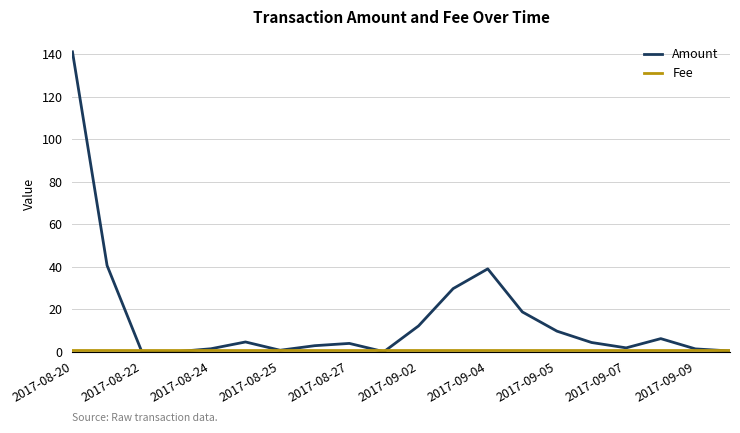

What is the highest value of the Amount series?

141.2